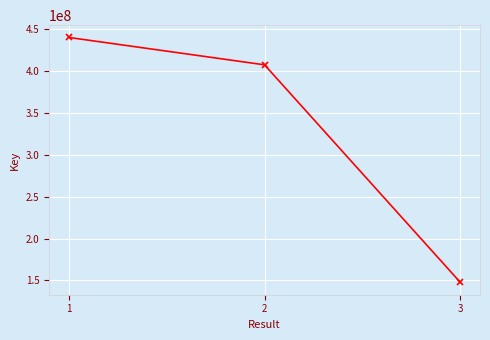

Where does the data first go above 407585698?

1